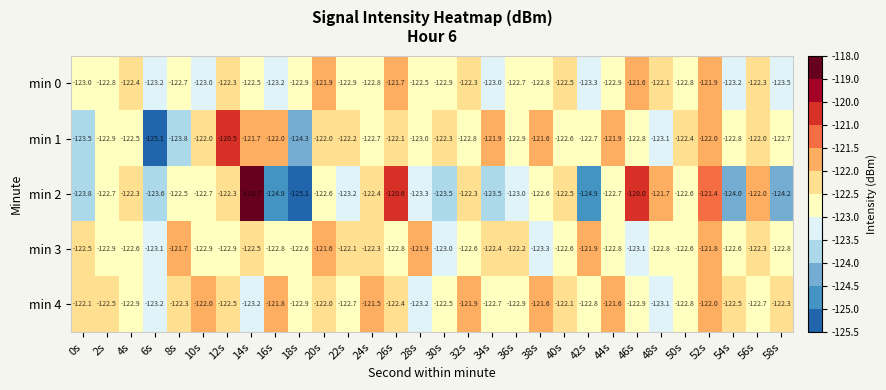

Count the number of data series in this chart.

5